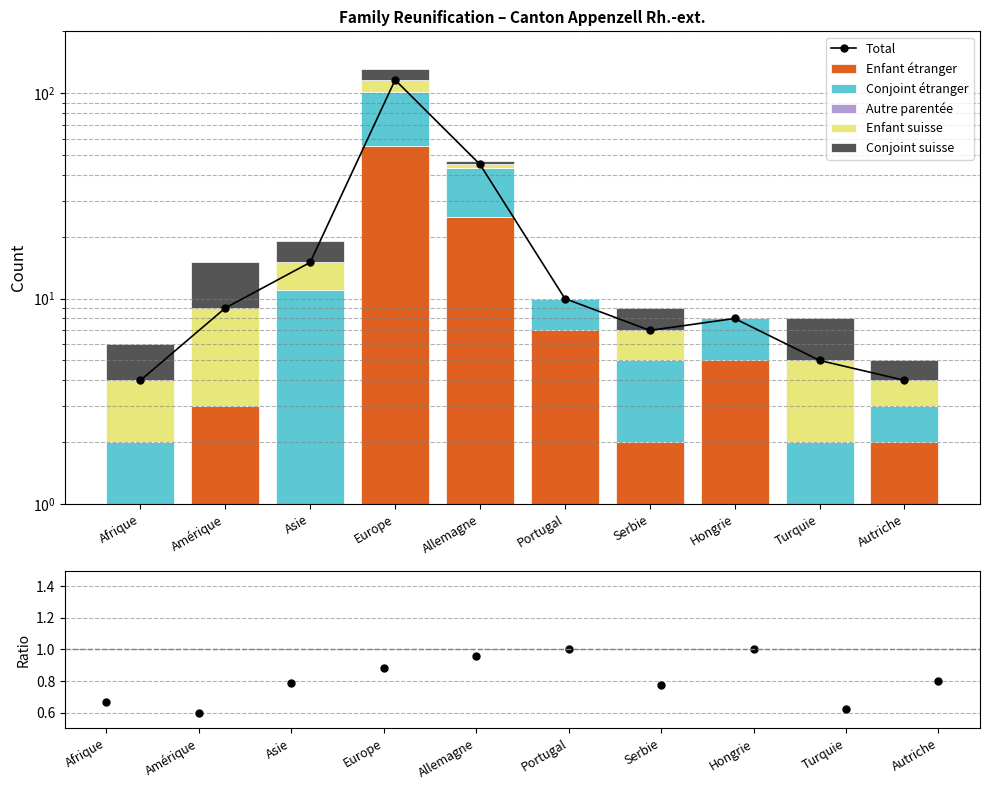

The Enfant suisse series shows 3.0 at Turquie. True or false?

True